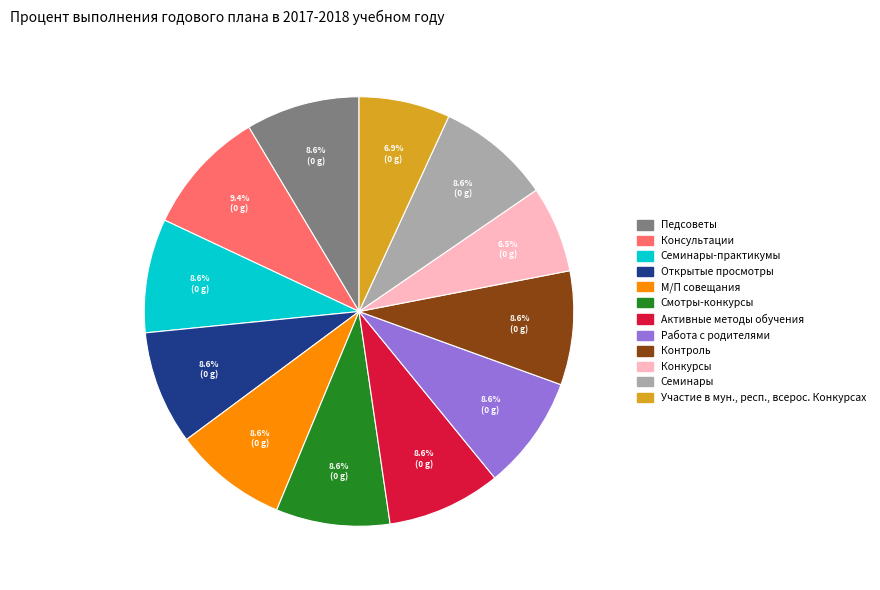

How many slices are in this pie chart?

12